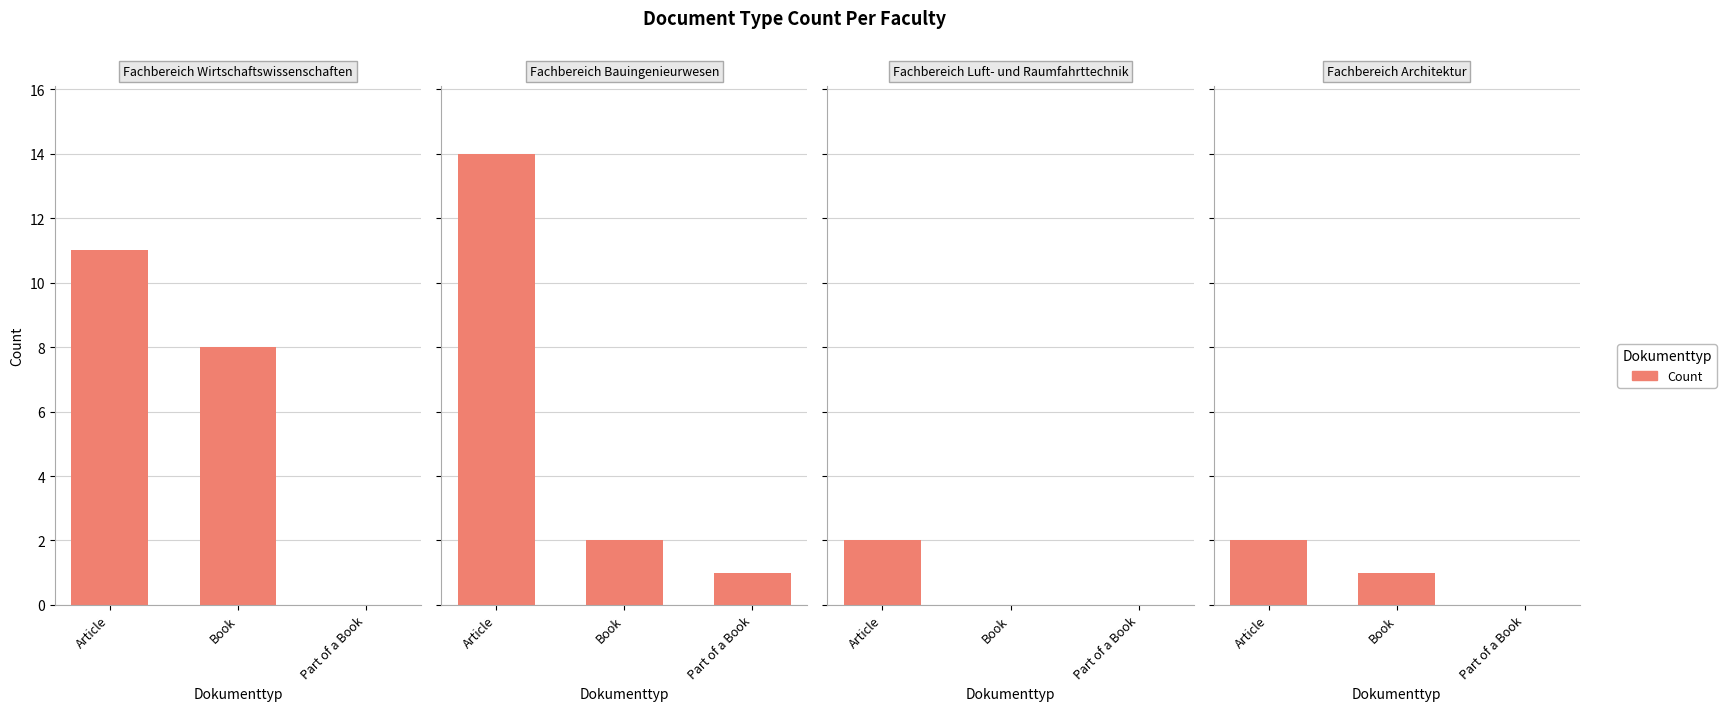

List the labels in order of value, largest first.

Article, Book, Part of a Book